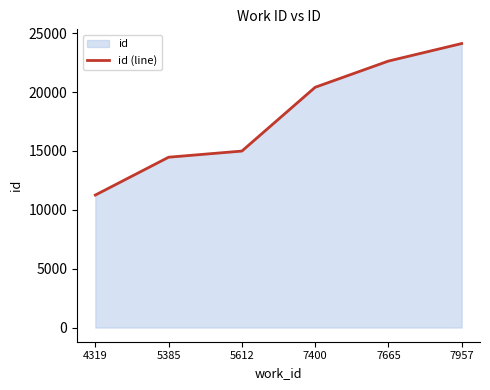

Rank the categories by value from lowest to highest.

4319, 5385, 5612, 7400, 7665, 7957